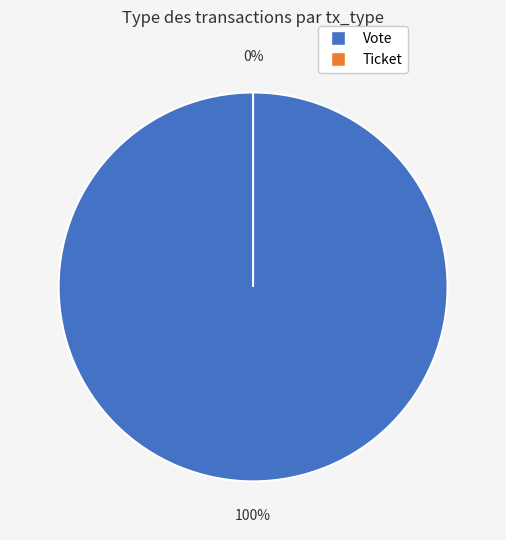

Which slice is the largest?

Vote